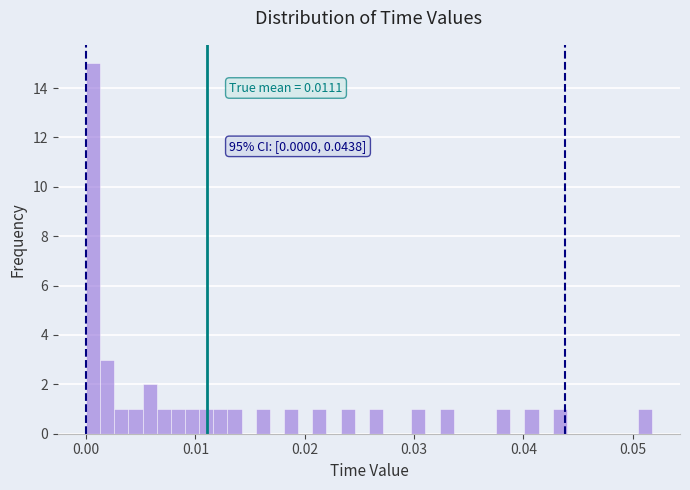

Read against the x-axis, roughly where is the centre of the tallest bar?

0.001